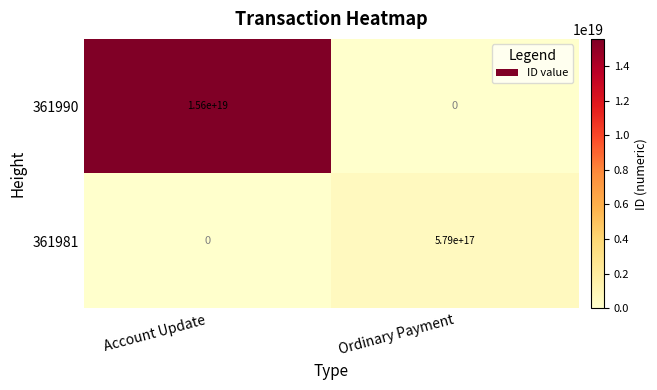

Is it true that 361990 equals 0 at Ordinary Payment?

True